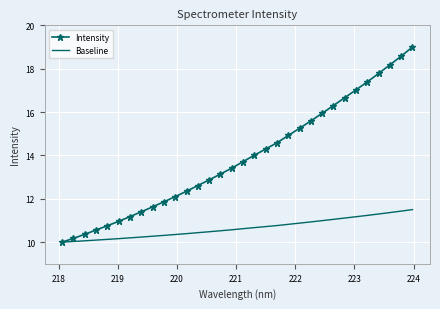

What are all the series names shown in the legend?

Intensity, Baseline